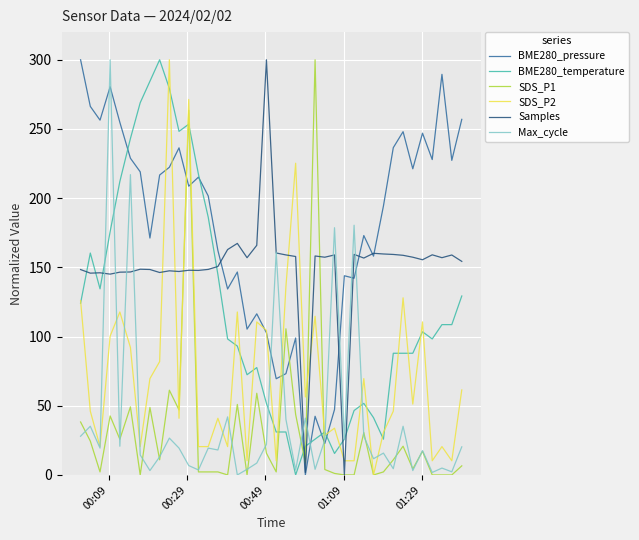

True or false: Samples and BME280_temperature intersect in this chart.

True